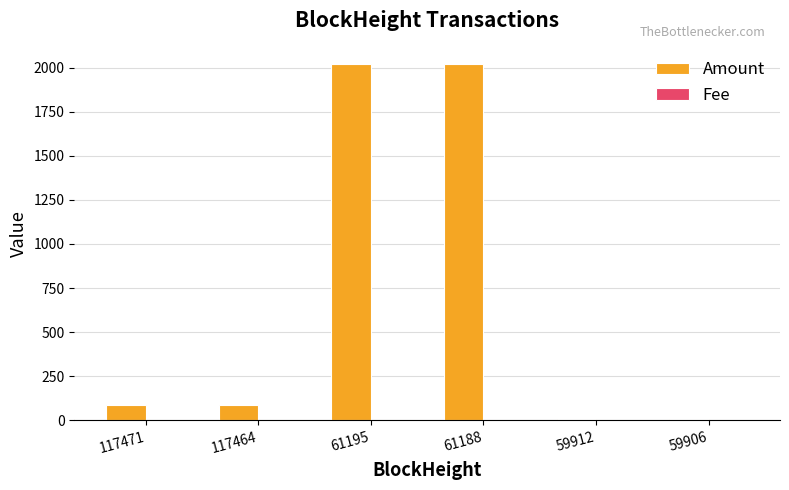

Which series has the largest total across all categories?

Amount